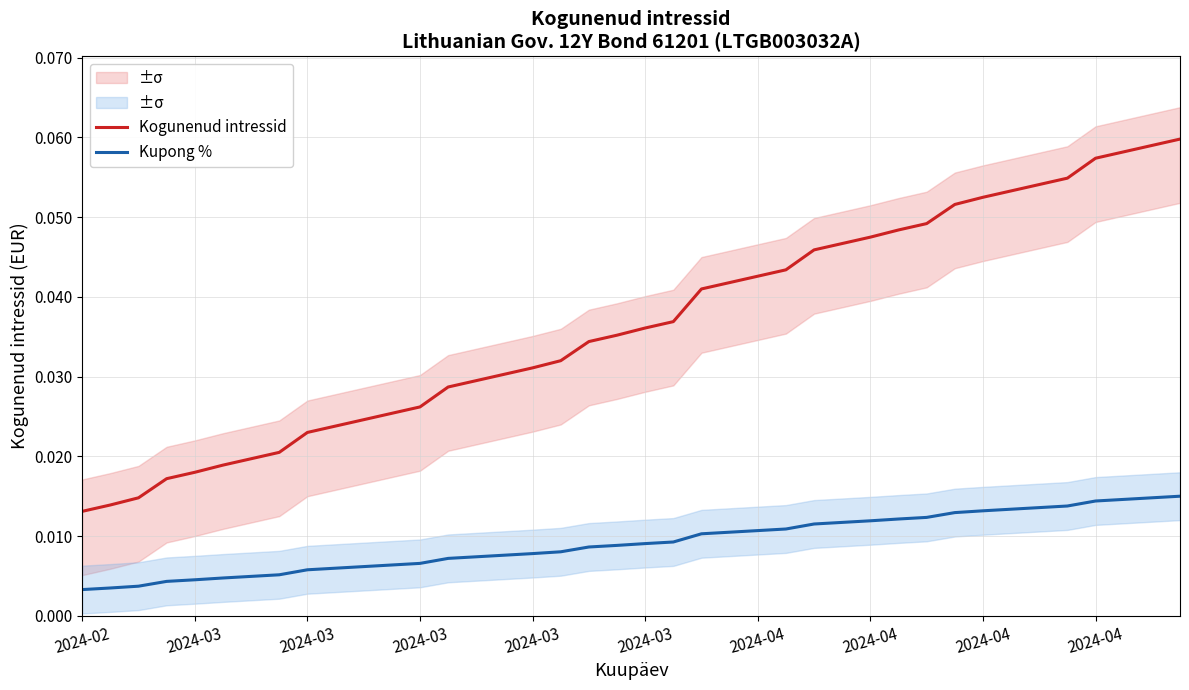

Count the number of data series in this chart.

2